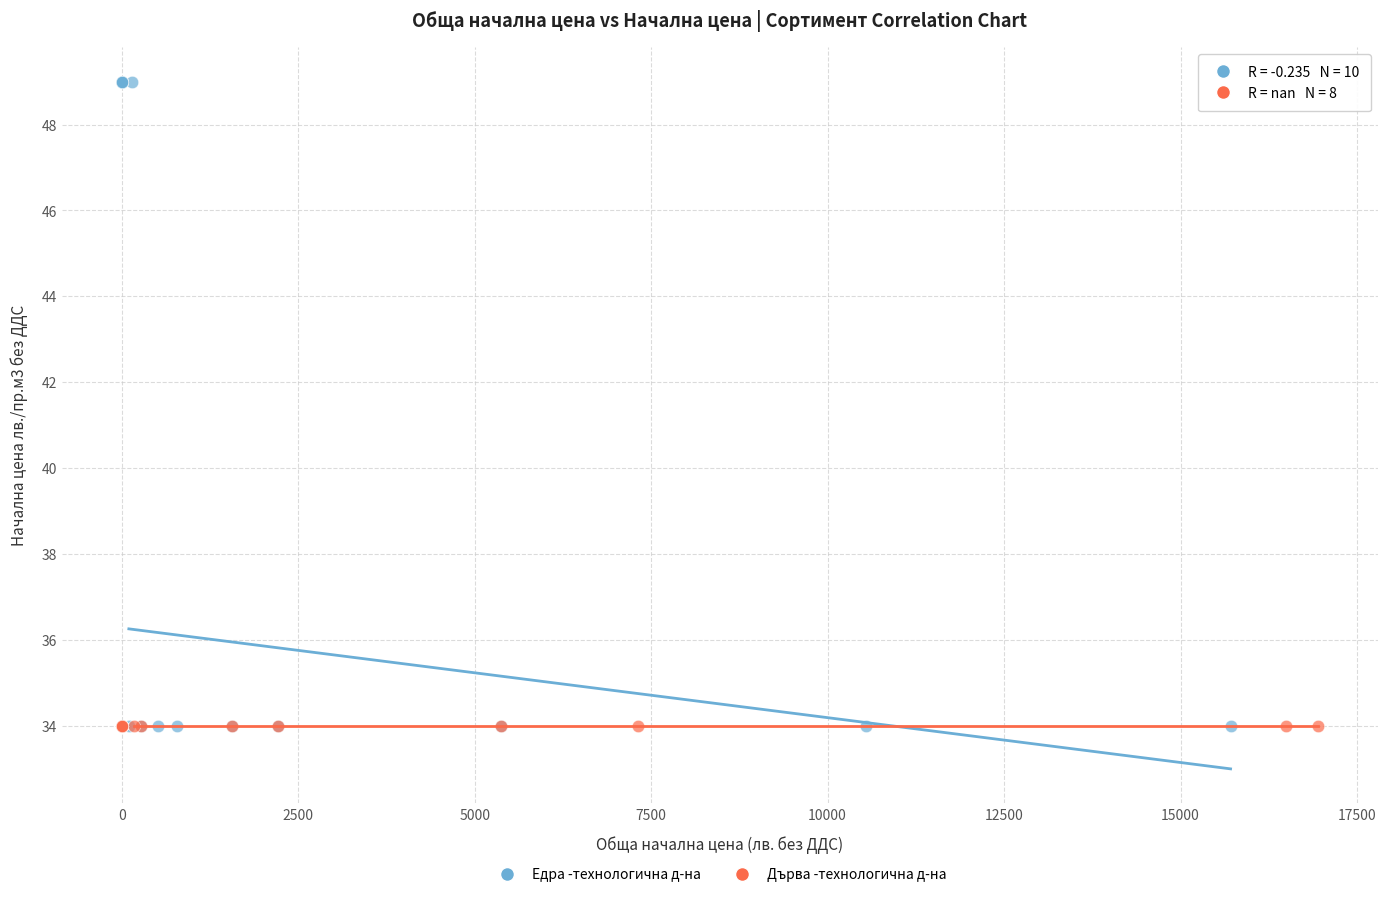

Which series reaches the maximum Y coordinate?

Едра -технологична д-на